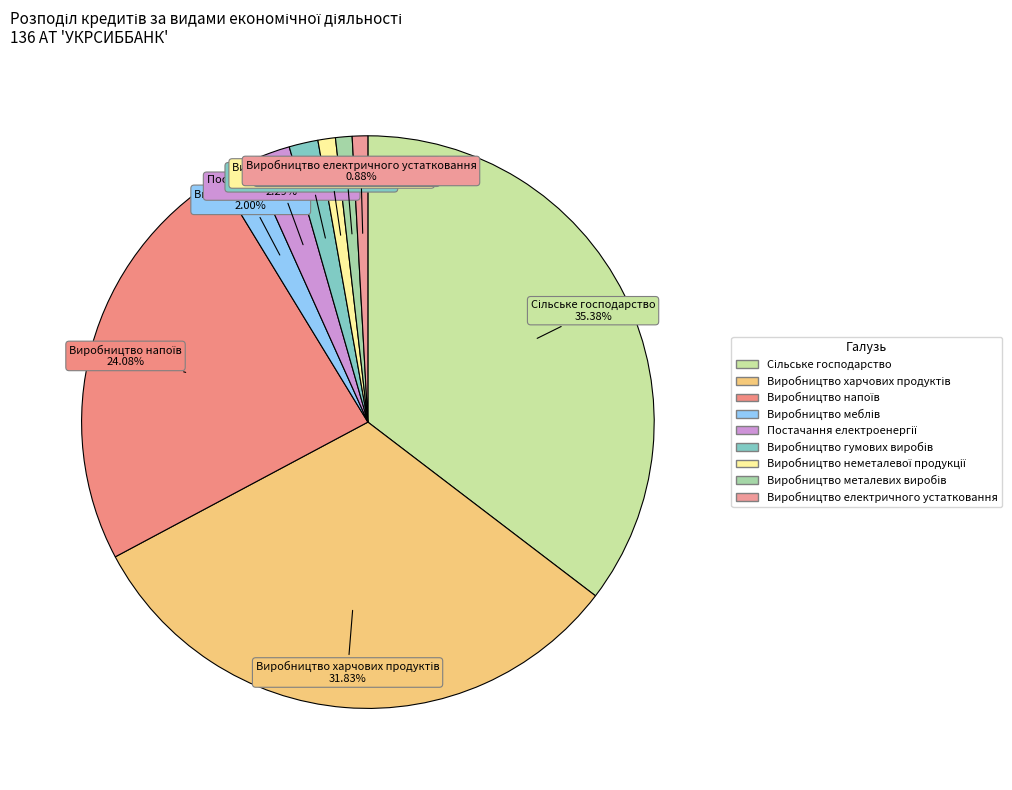

Does any single category account for the majority?

No